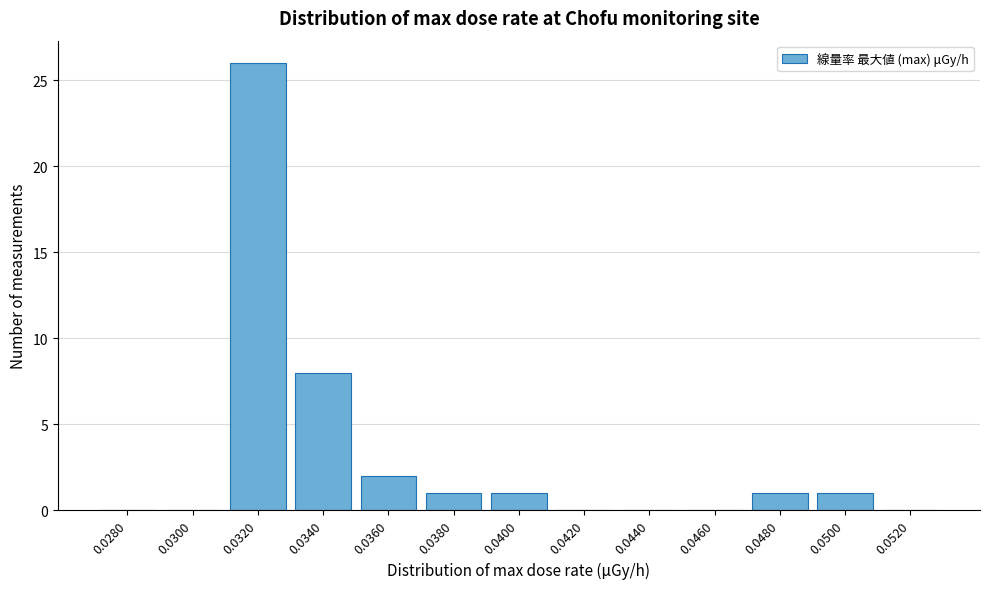

Reading right to left, list all the values displayed in this chart.

0.0520=0	0.0500=1	0.0480=1	0.0460=0	0.0440=0	0.0420=0	0.0400=1	0.0380=1	0.0360=2	0.0340=8	0.0320=26	0.0300=0	0.0280=0